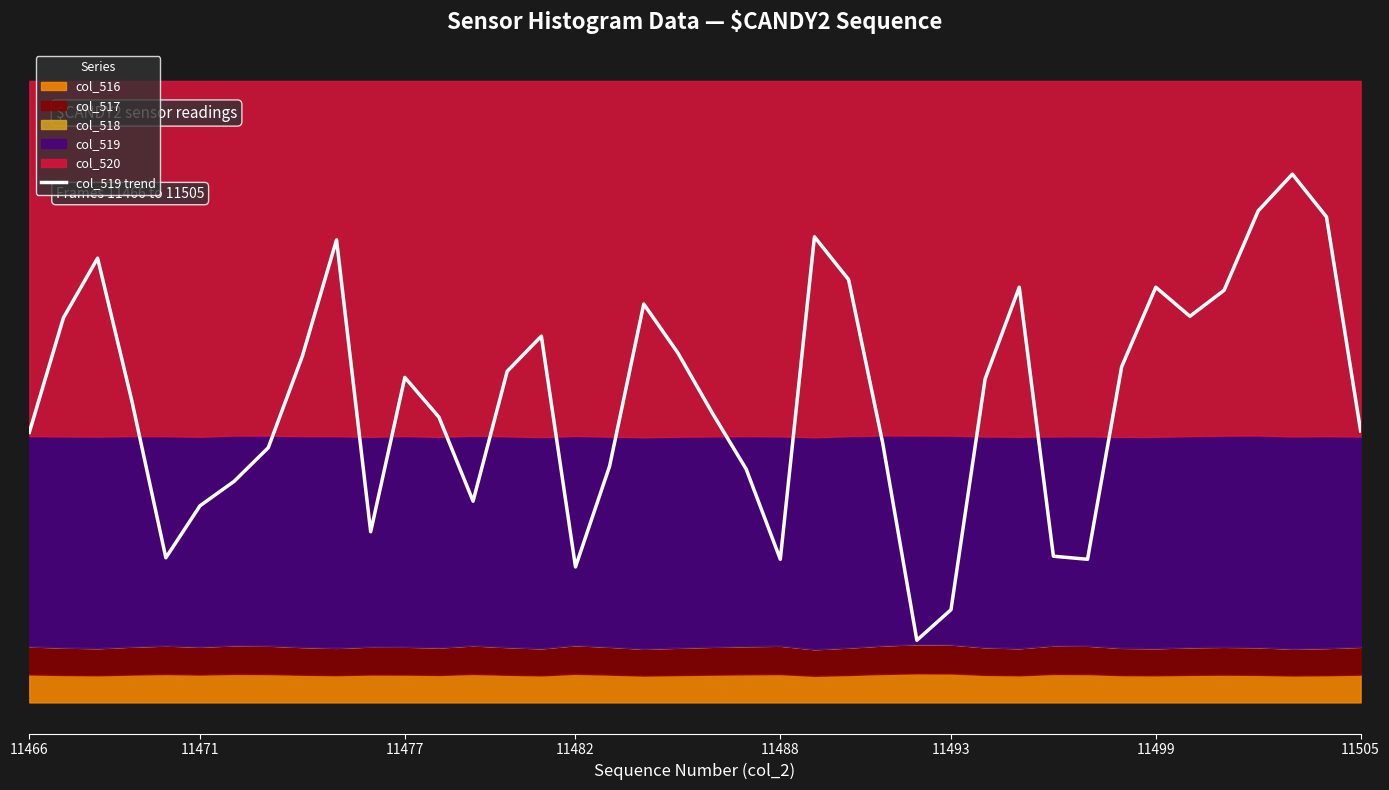

Is it true that the value at 11471 is 20734.8?

True